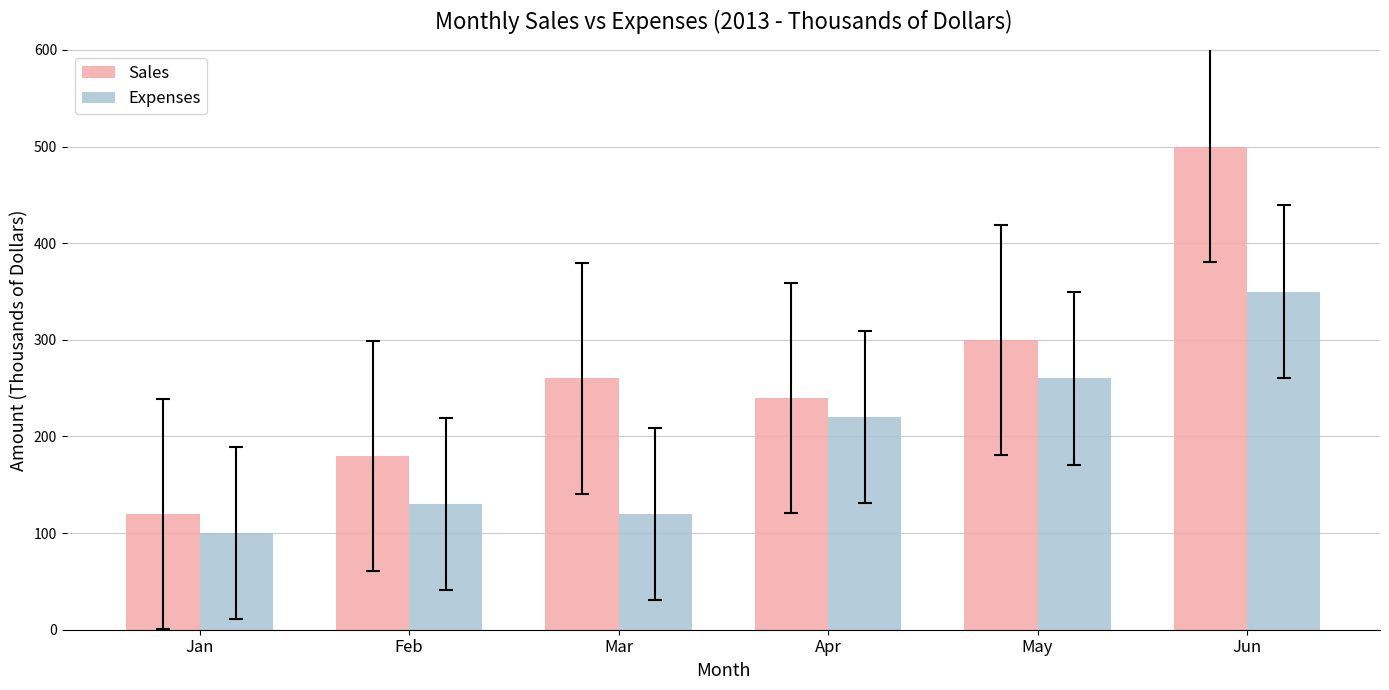

At how many categories does at least one series exceed 379?

1